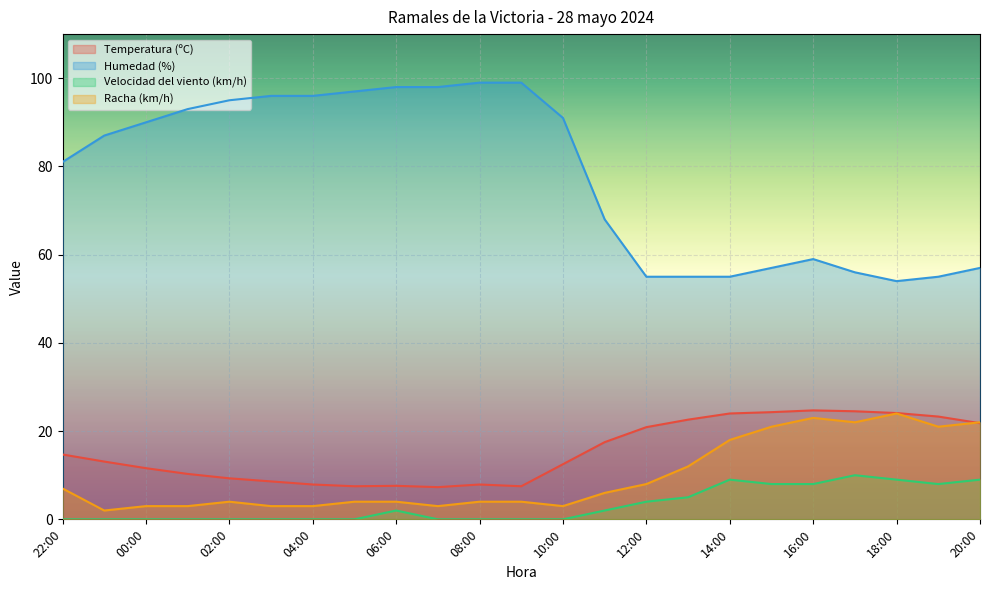

What are all the series names shown in the legend?

Temperatura (ºC), Humedad (%), Velocidad del viento (km/h), Racha (km/h)